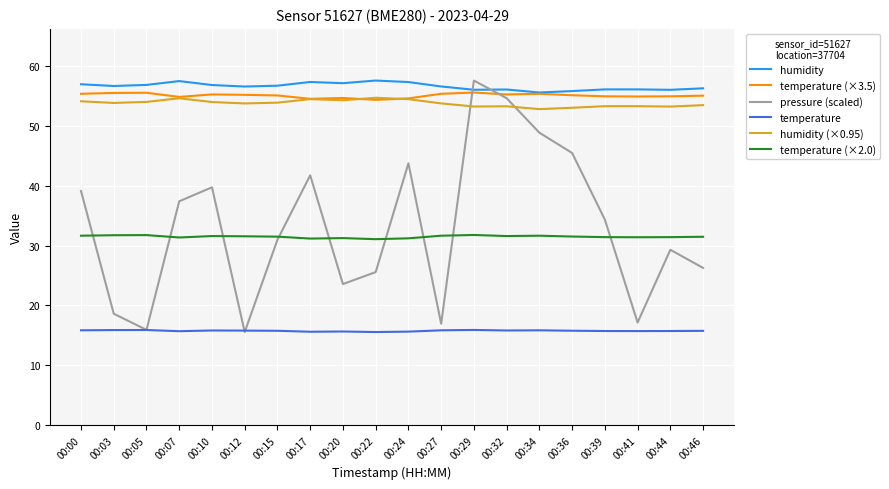

True or false: temperature (×2.0) and temperature (×3.5) intersect in this chart.

False